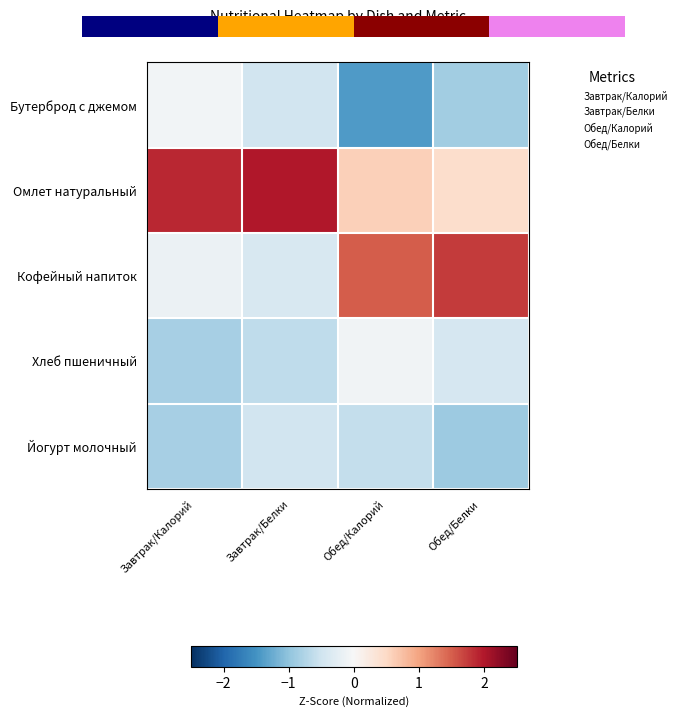

What is the difference between the Кофейный напиток values at Завтрак/Калорий and Завтрак/Белки?

0.3